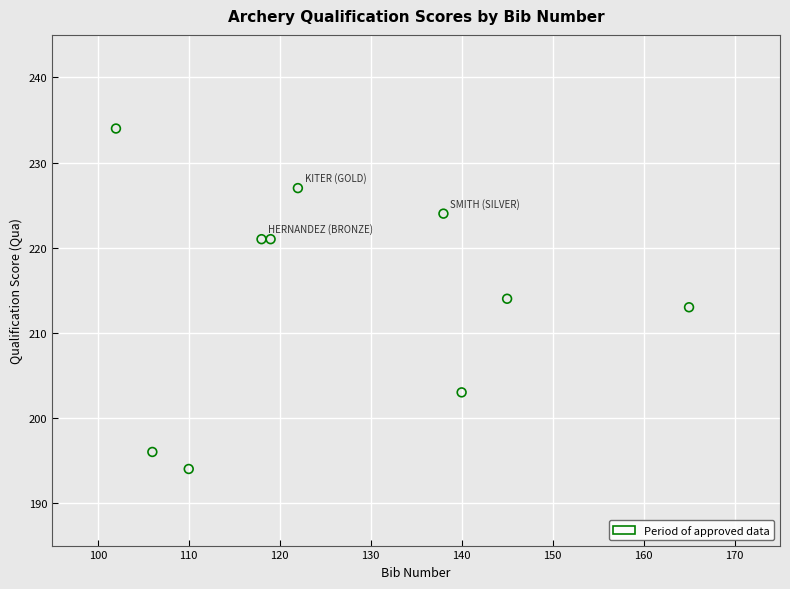

What is the average Y value?

215